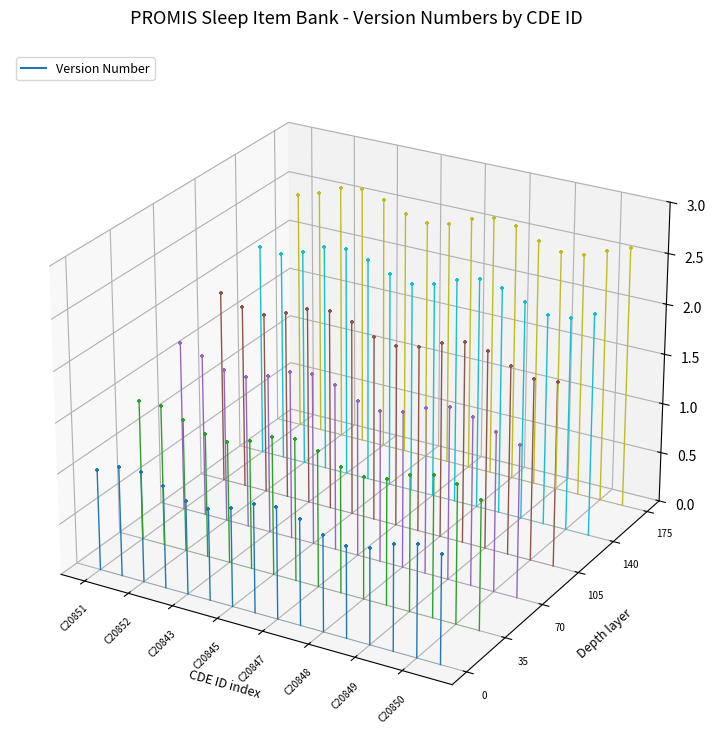

Between C20852 and C20851, which is larger?

C20852